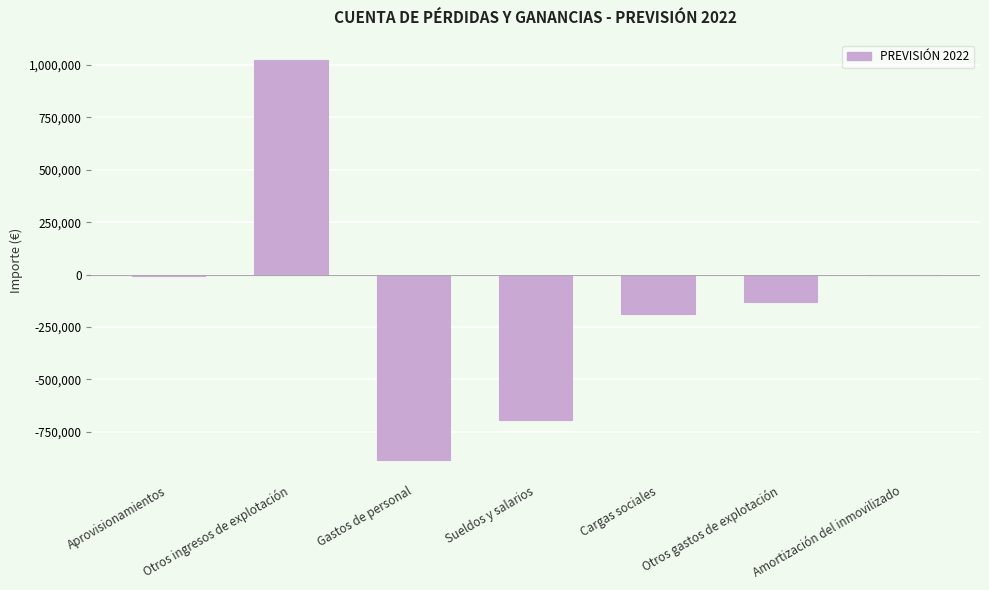

How many distinct data groups are displayed?

1